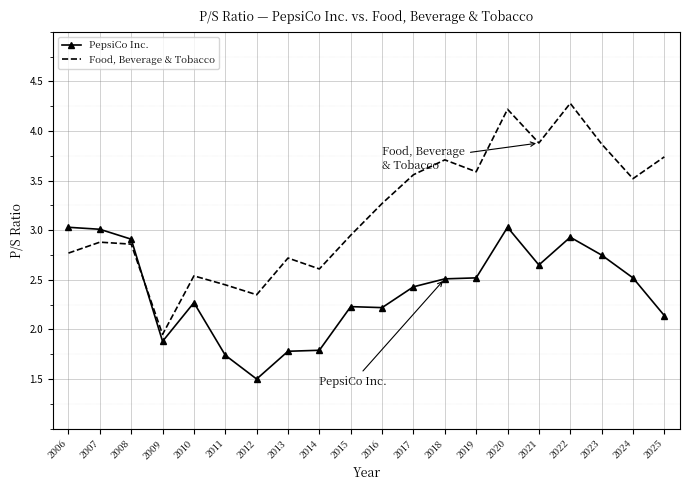

What is the total value across all series at 2006?

5.8